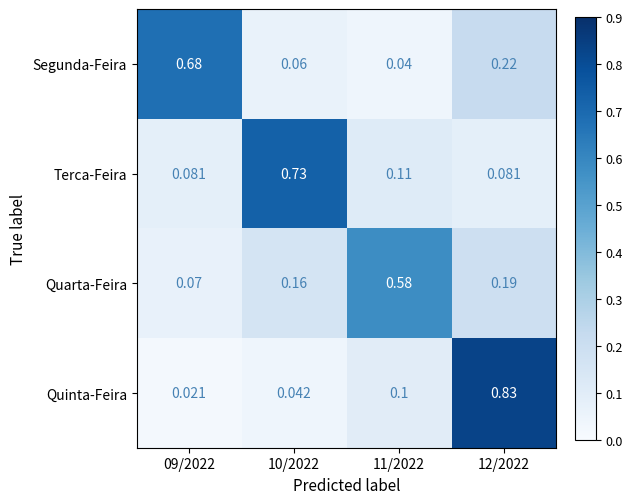

List the series in order of their peak value, highest first.

Quinta-Feira, Terca-Feira, Segunda-Feira, Quarta-Feira